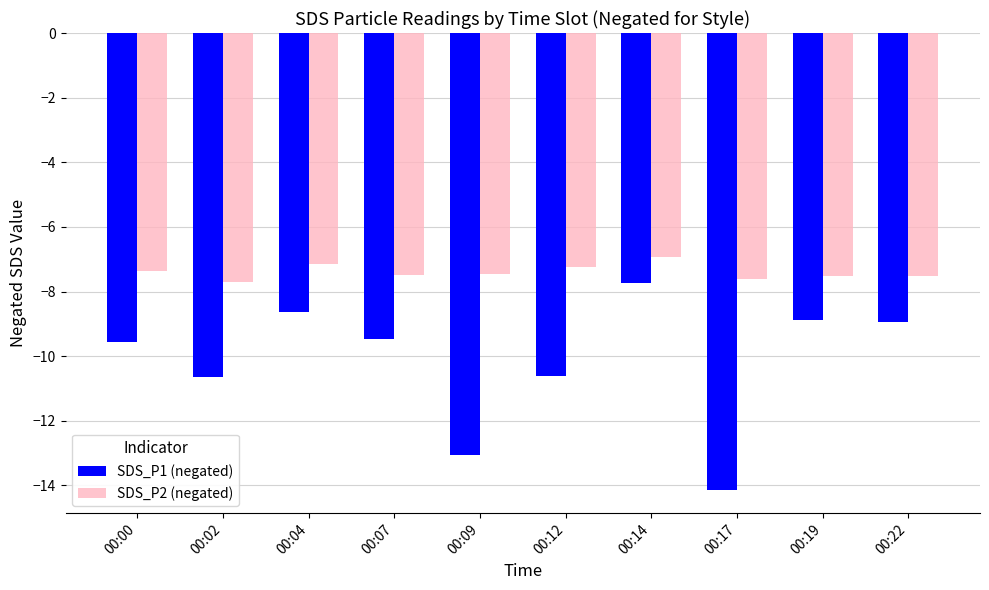

Which series has the widest spread of values?

SDS_P1 (negated)